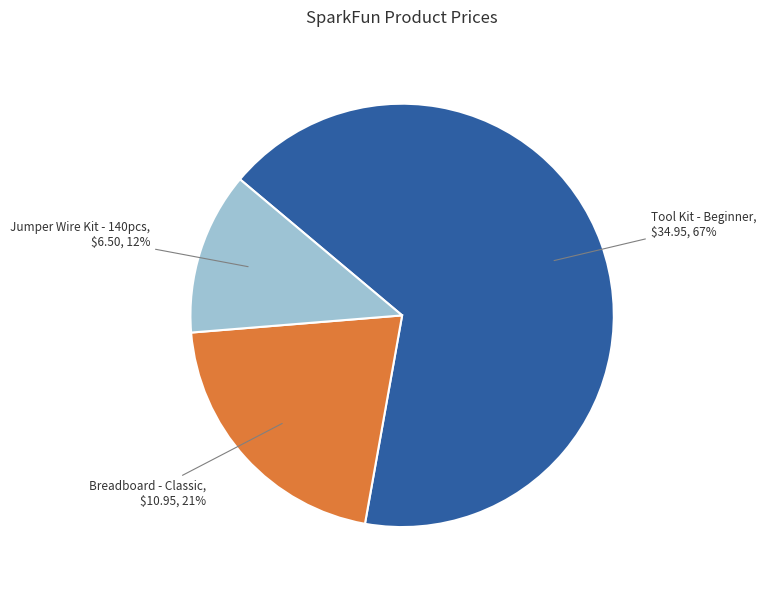

To the nearest percent, what is the average slice percentage?

33%